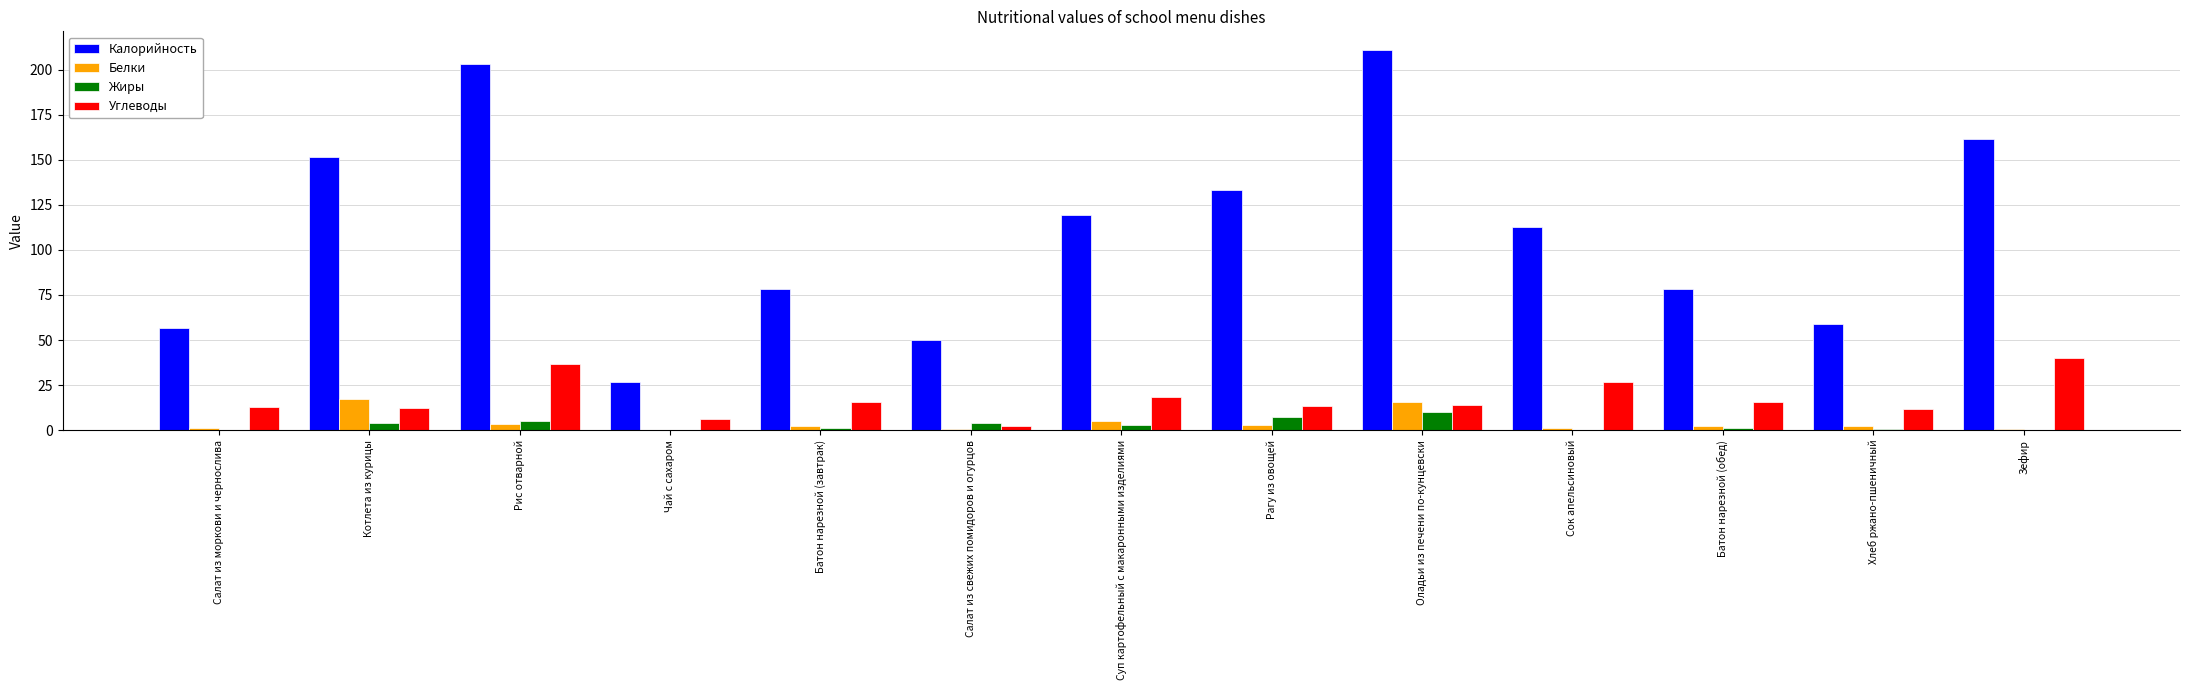

The value of Калорийность at Салат из свежих помидоров и огурцов is 25.7. True or false?

False